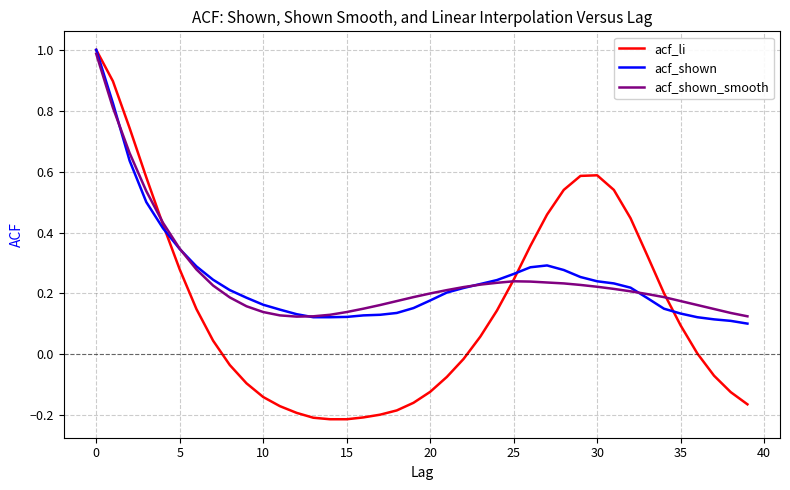

How many intersections are there between acf_shown_smooth and acf_li?

3